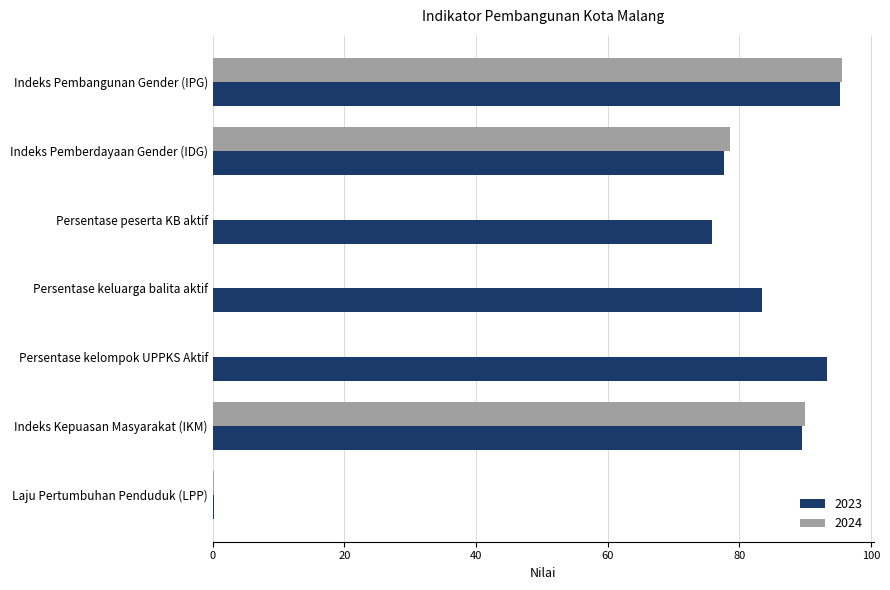

At which label is 2024 closest to 47?

Indeks Pemberdayaan Gender (IDG)